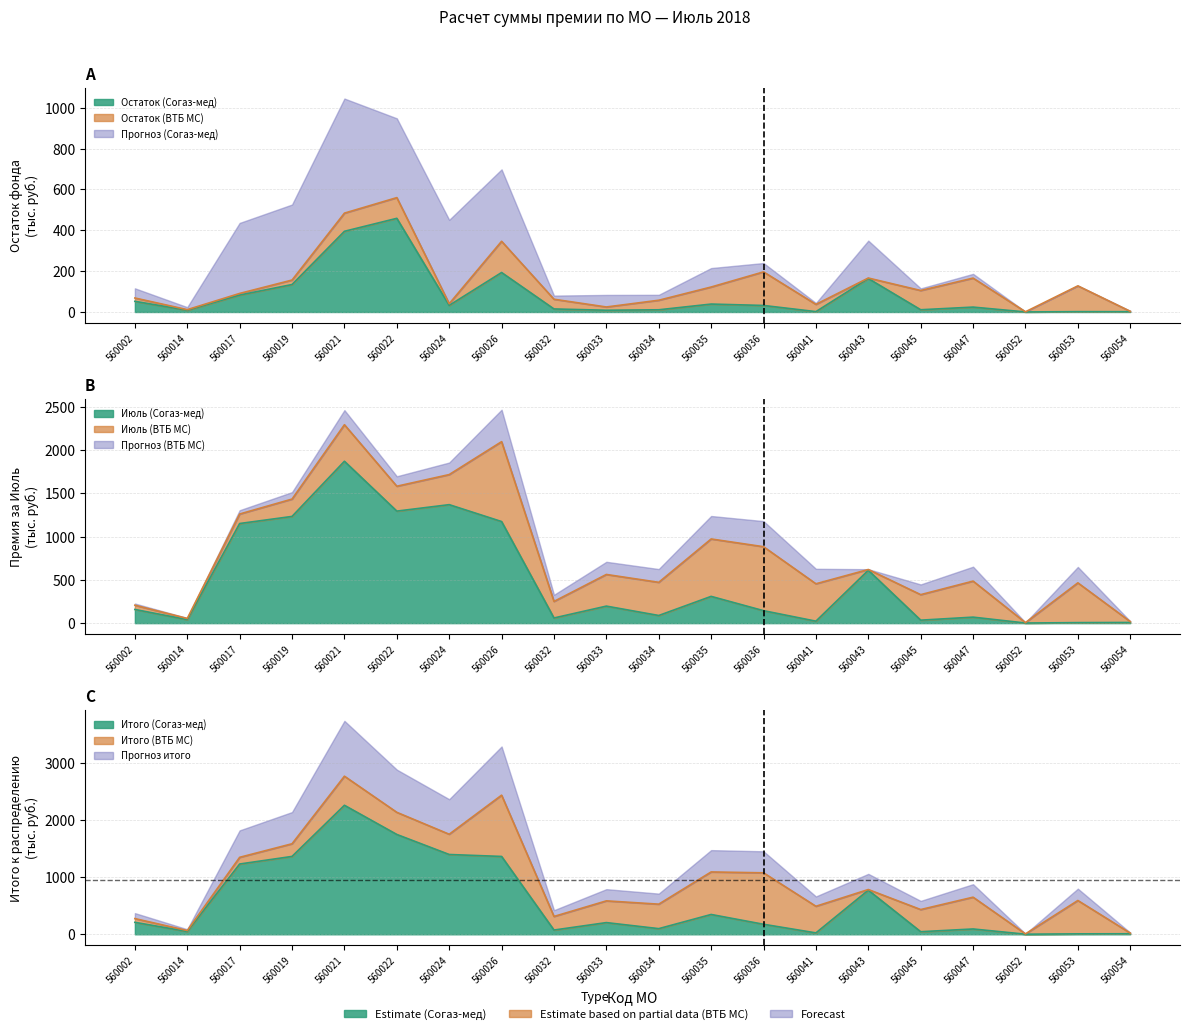

The Июль (Согаз-мед) series shows 0.8 at 560052. True or false?

False